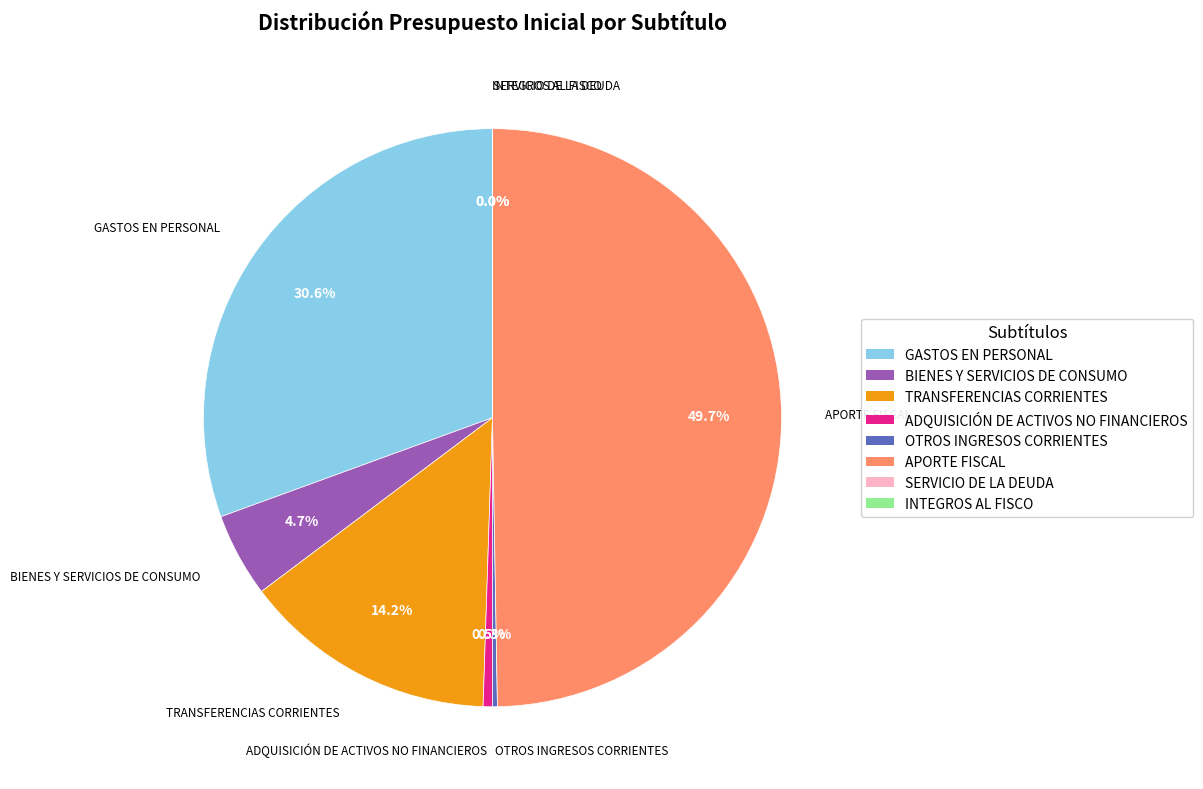

Which slice is the largest?

APORTE FISCAL